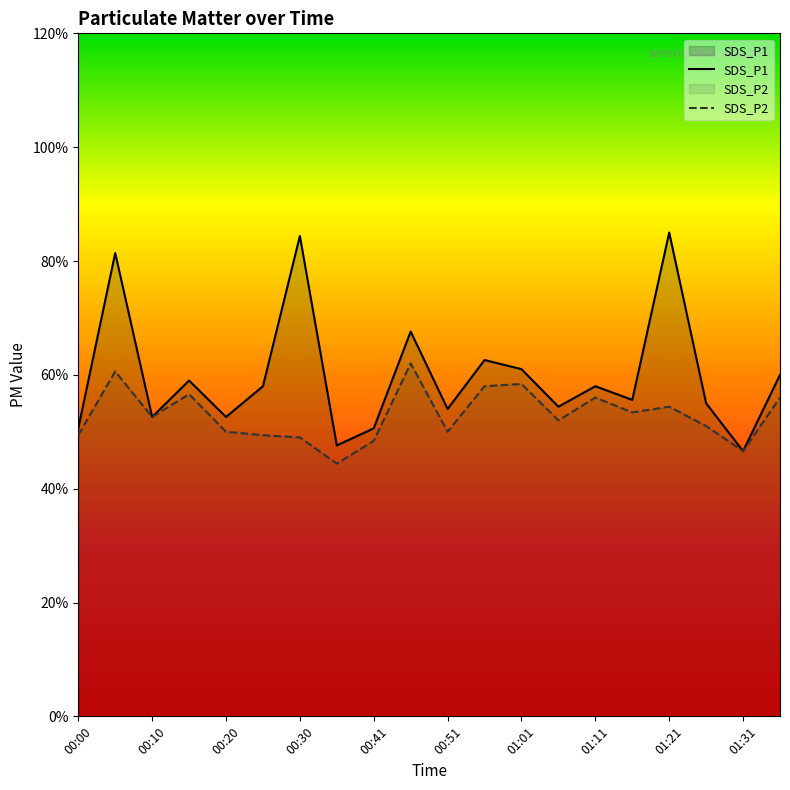

What is the difference between the highest and lowest values at 15?

0.1